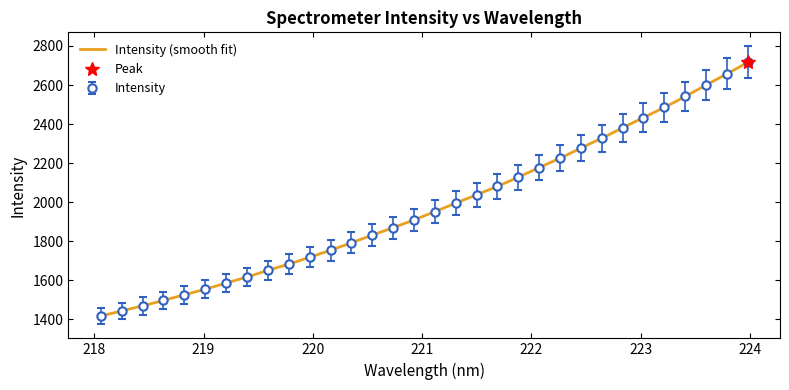

Which has a higher value, 219.3979 or 222.6447?

222.6447